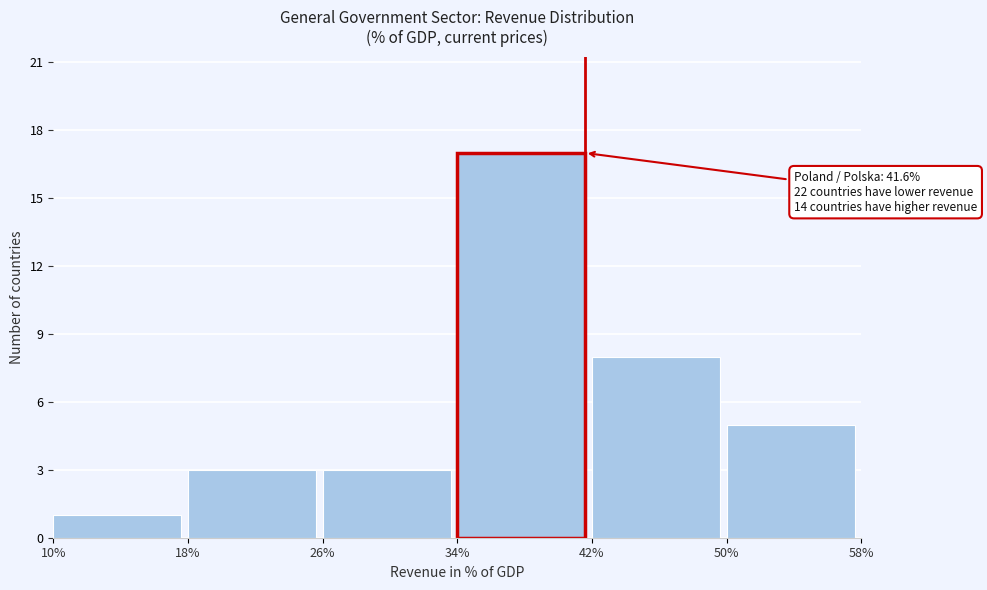

Which range on the x-axis has the tallest bar?

34% to 42%